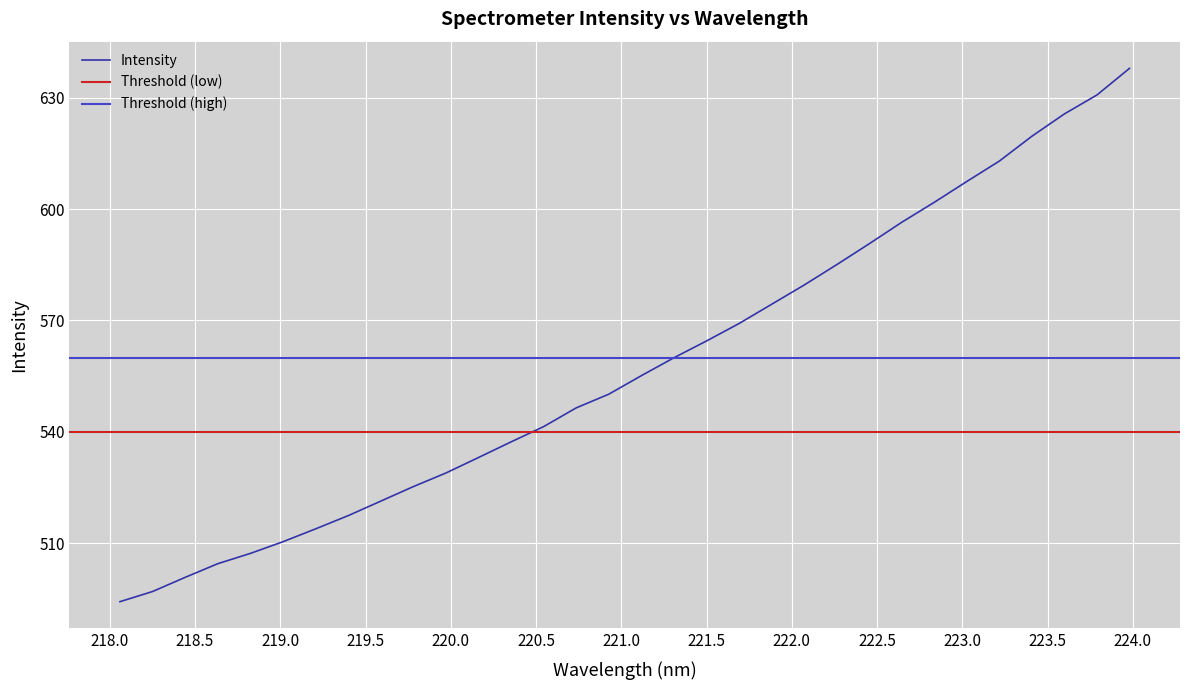

What is the value of the 12th point from the left?

533.1